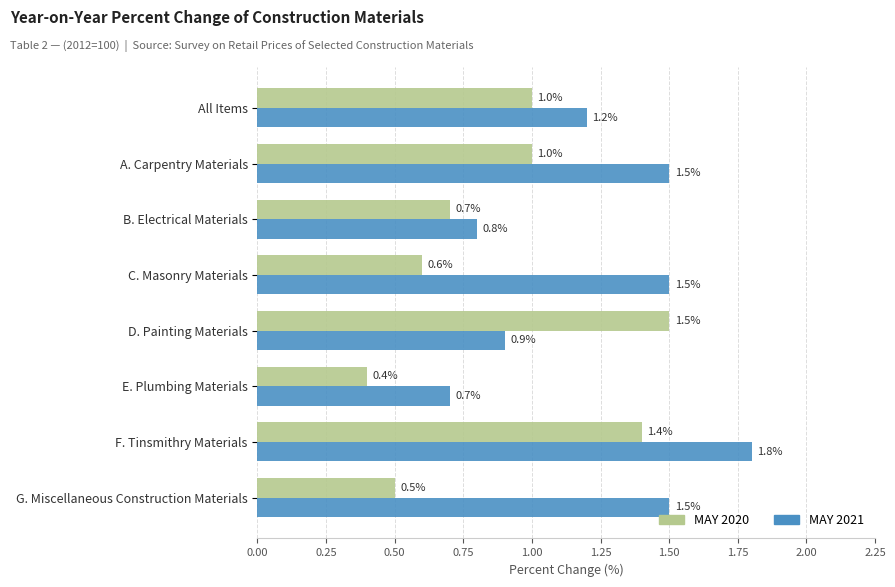

Is it true that MAY 2021 equals 2.4 at C. Masonry Materials?

False